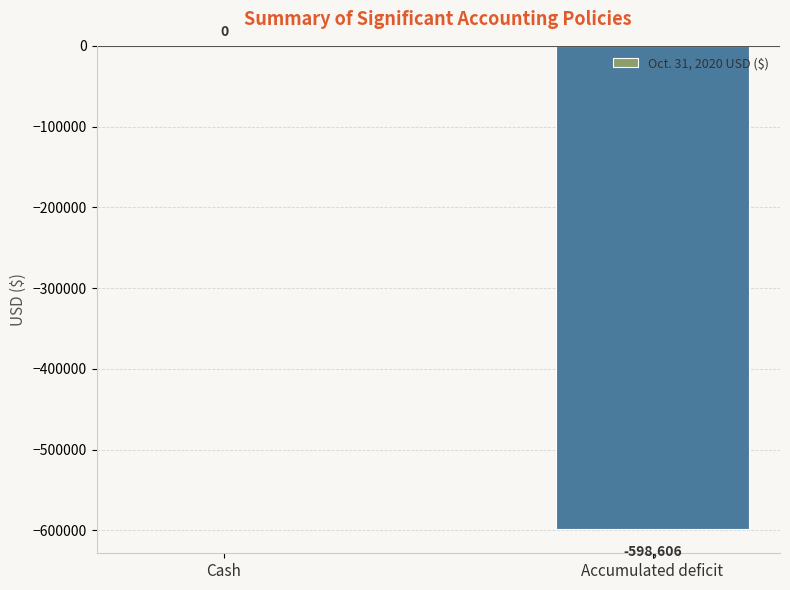

Which category has the highest value across all series?

Cash